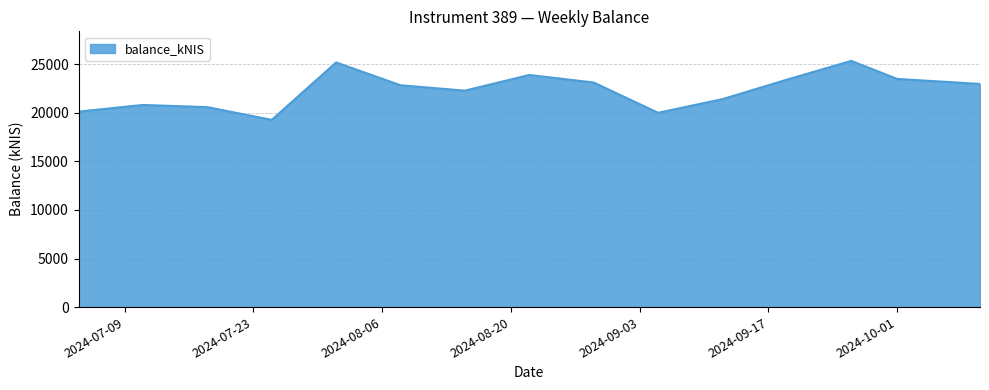

What is the smallest value displayed?

19278.3